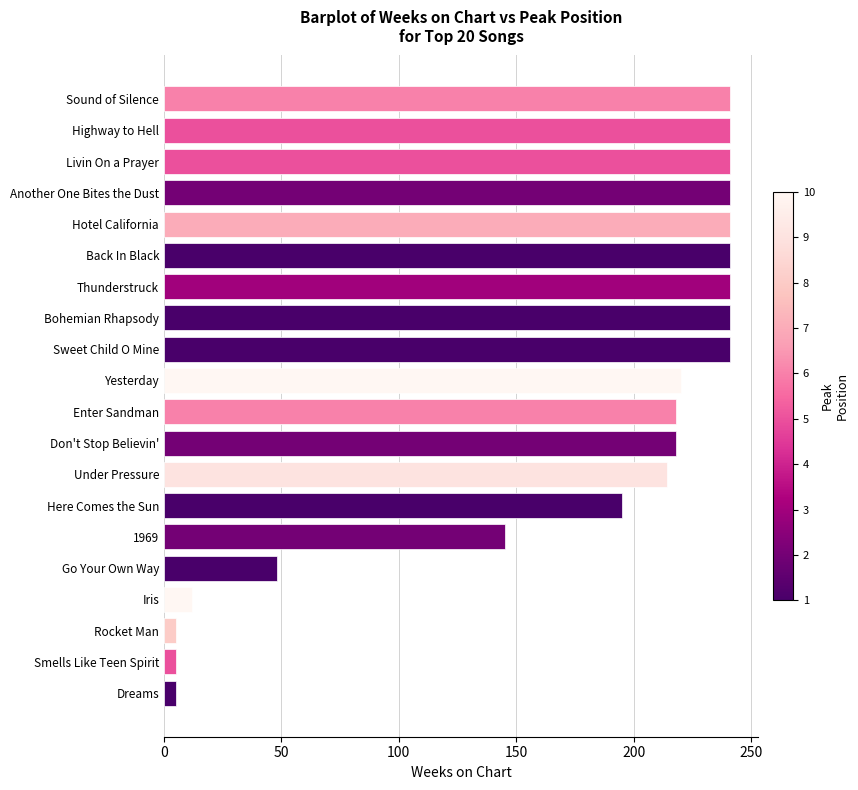

What is the greatest value displayed?

241